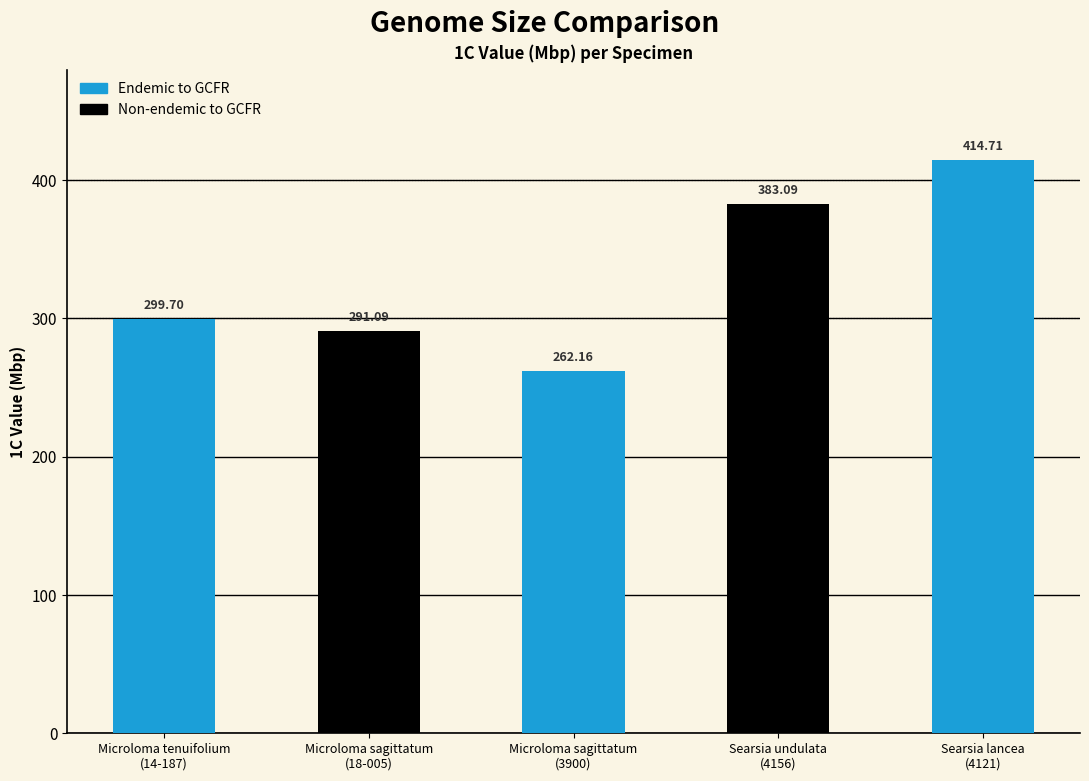

What is the smallest value displayed?

262.2